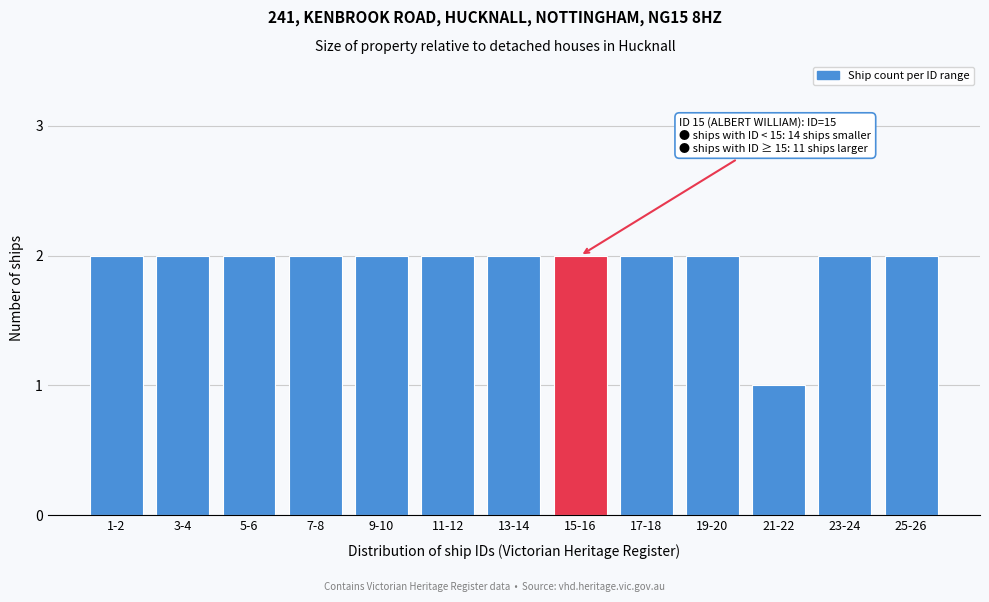

Reading right to left, list all the values displayed in this chart.

25-26=2	23-24=2	21-22=1	19-20=2	17-18=2	15-16=2	13-14=2	11-12=2	9-10=2	7-8=2	5-6=2	3-4=2	1-2=2